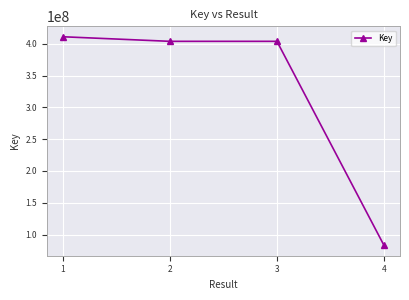

What is the average value?

325633373